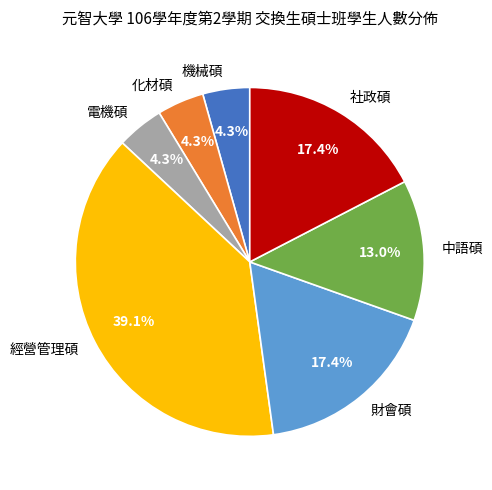

How much of the chart is everything except 中語碩?

87.0%